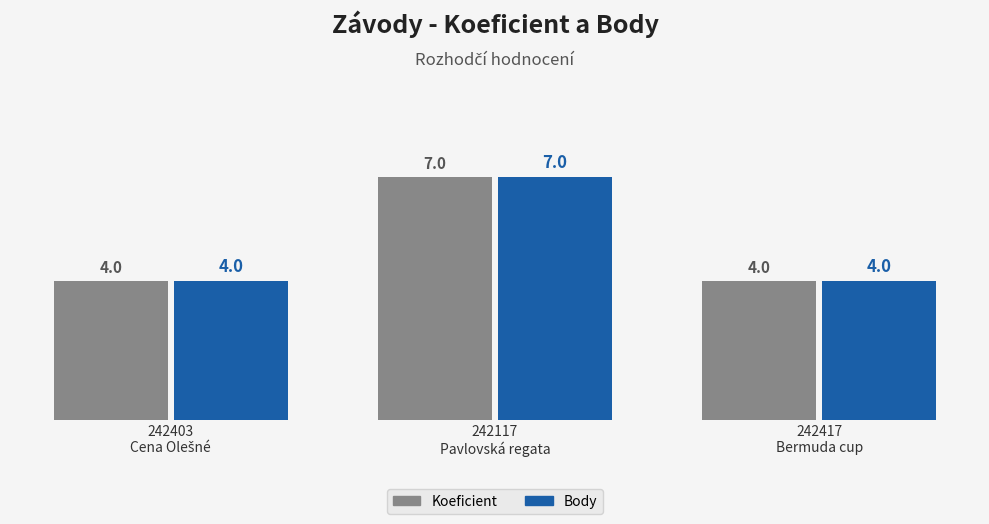

What is the maximum value for Body?

7